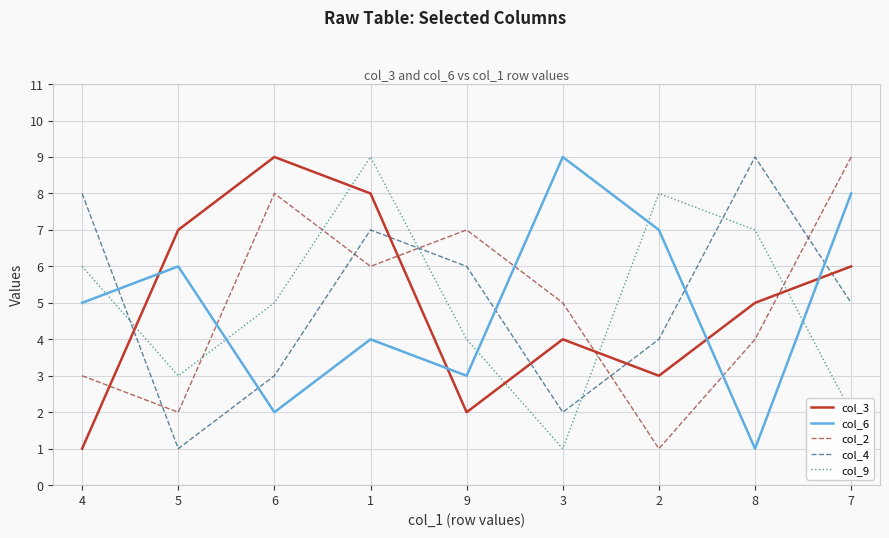

Which series changed the most between 4 and 1?

col_3